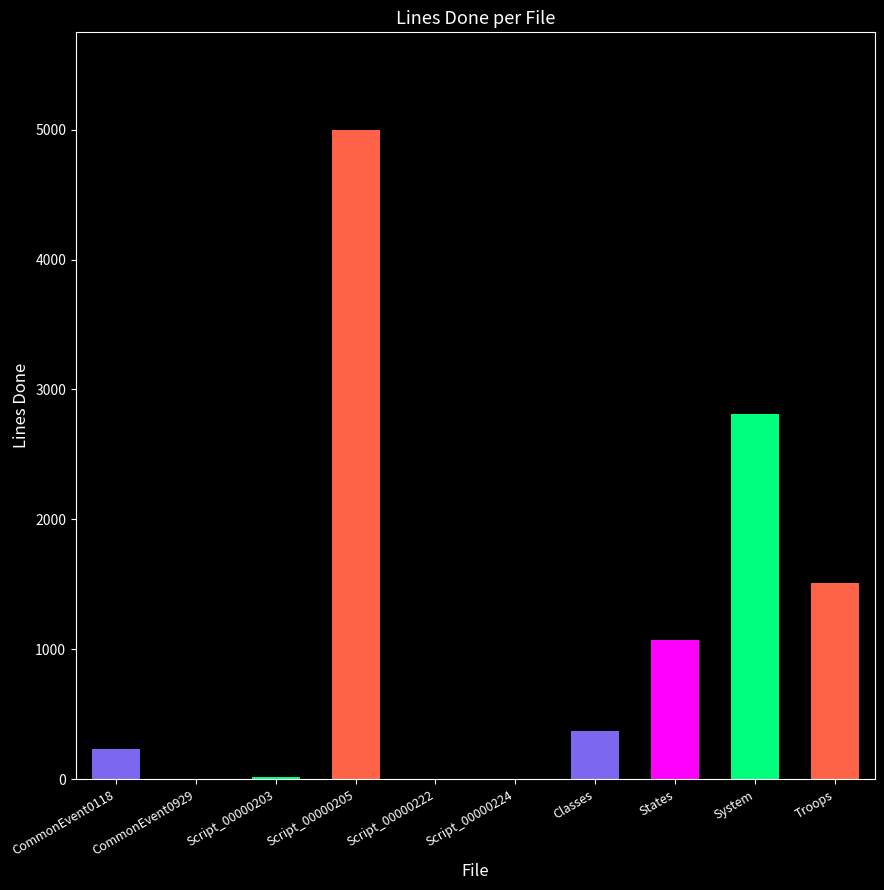

Is it true that the value at States is 1069?

True